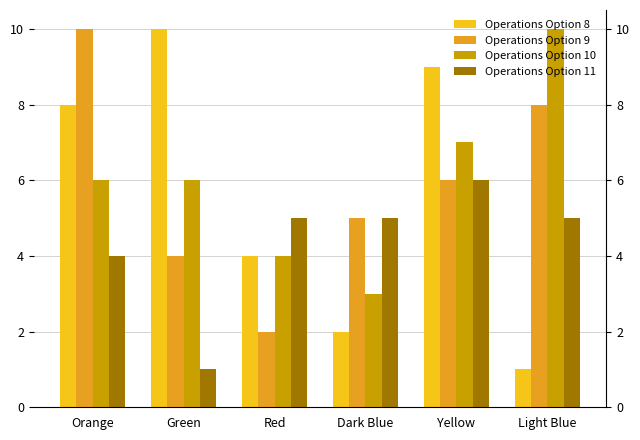

At how many categories does at least one series exceed 4?

6